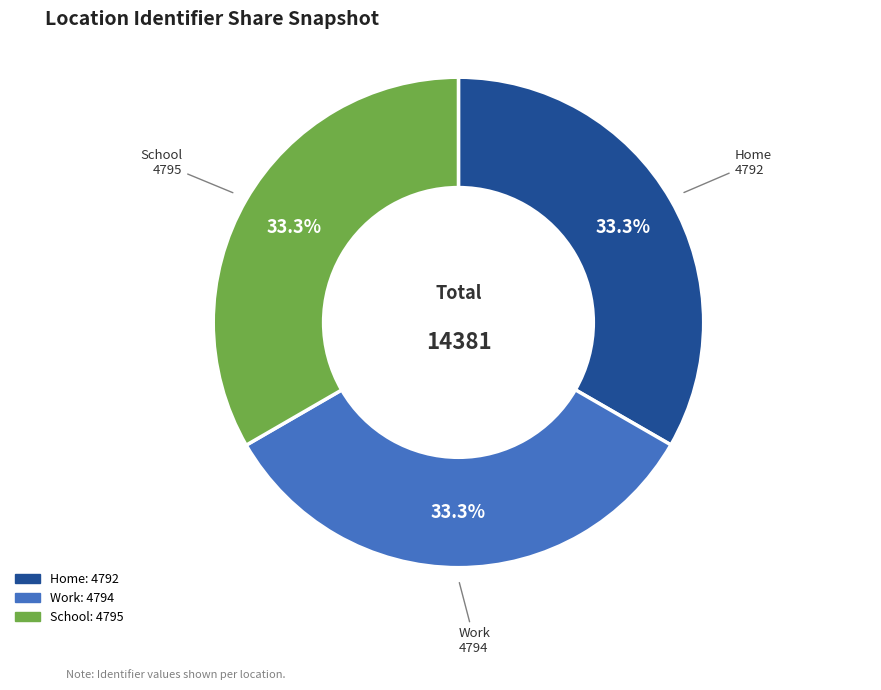

Is there a majority slice in this chart?

No